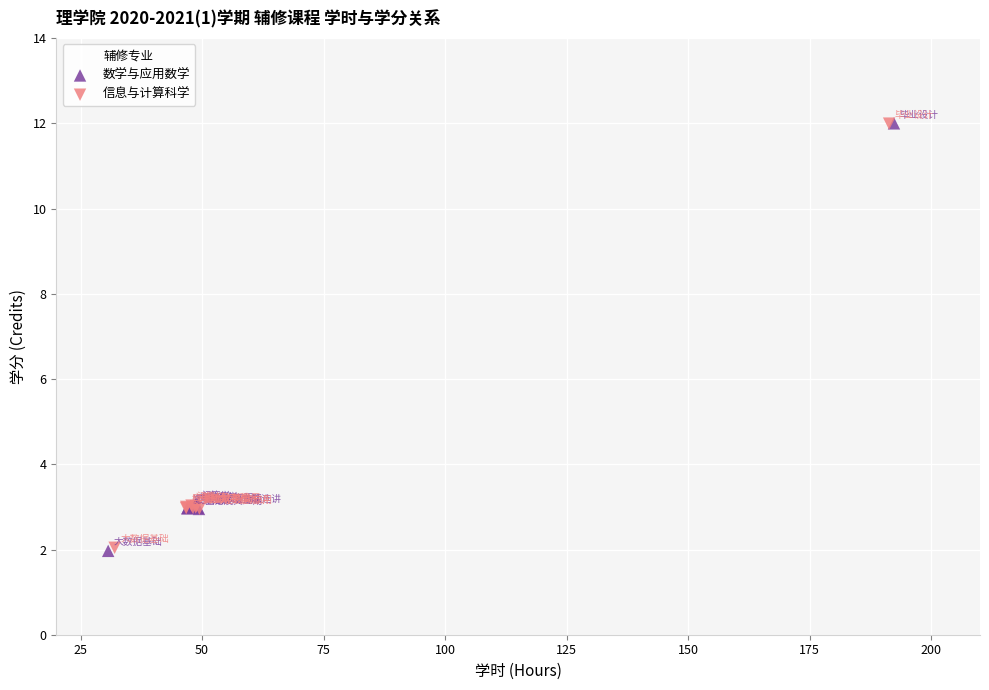

Which series has the widest spread of Y values?

数学与应用数学